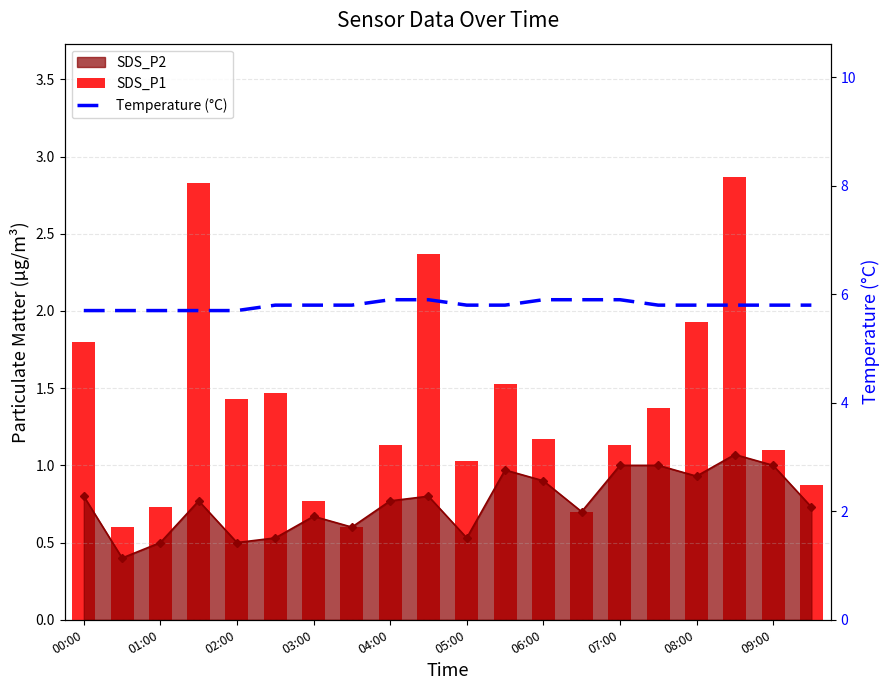

What position from the left is 00:00?

1